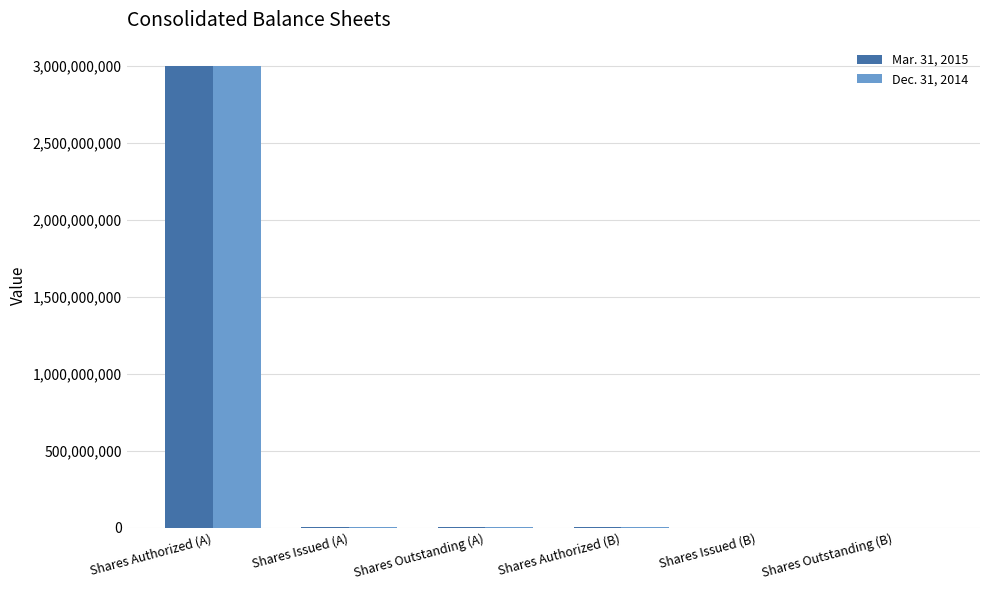

At which category is the sum across all series the highest?

Shares Authorized (A)